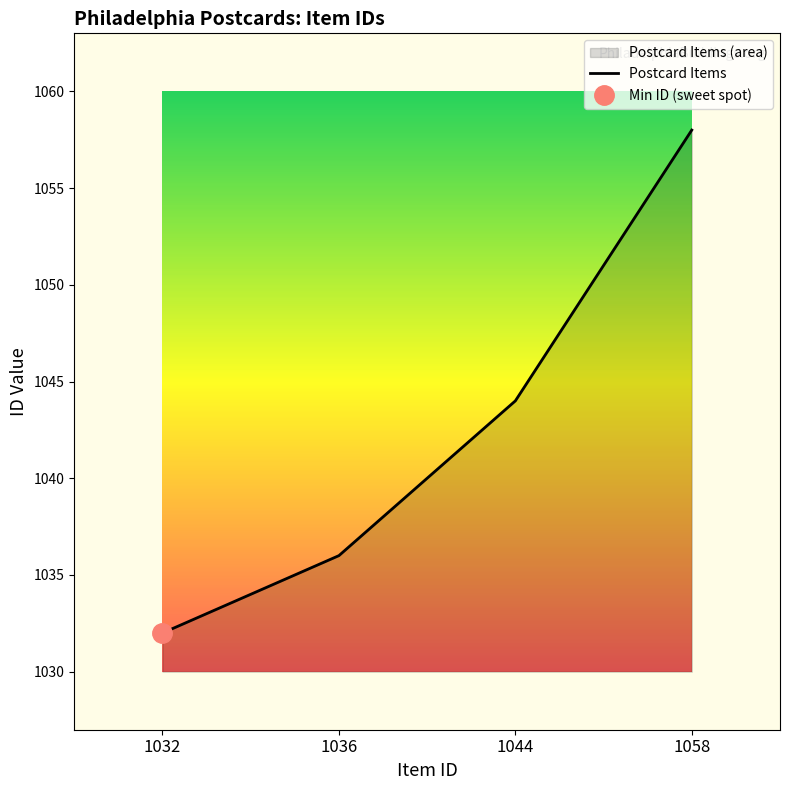

Rank the categories by value from lowest to highest.

1032, 1036, 1044, 1058